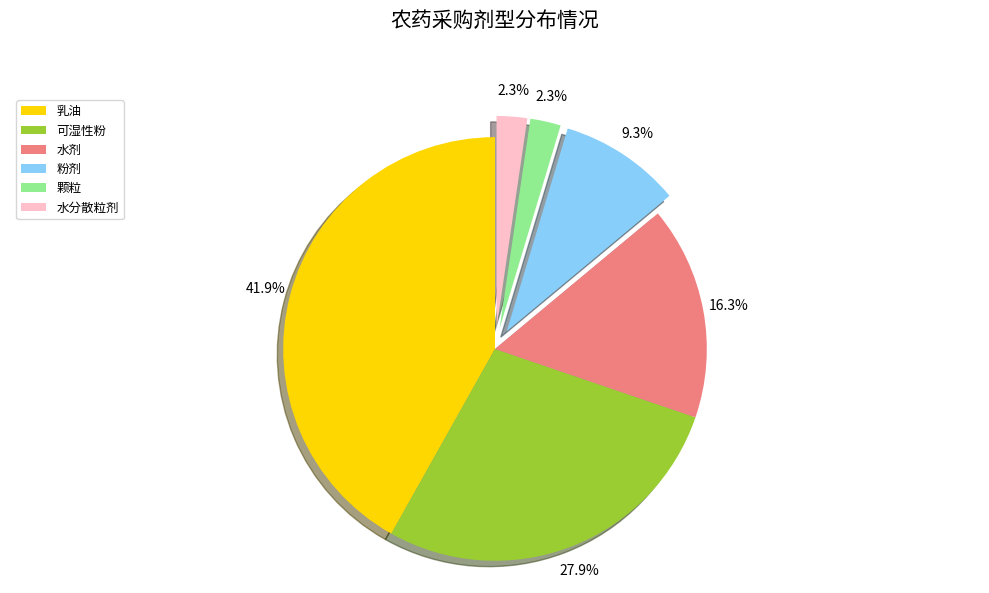

Does 颗粒 account for over 50% of the chart?

No